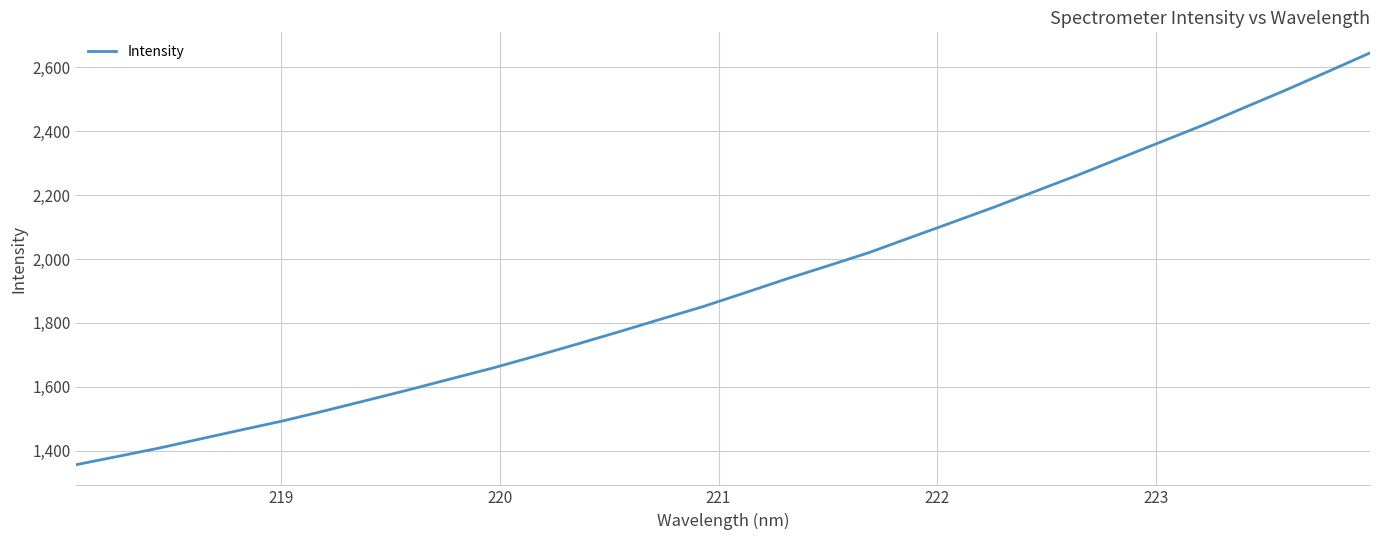

Reading left to right, what are all the values shown in this chart?

1355.6	1381.6	1408.0	1437.1	1465.8	1494.2	1526.0	1558.5	1591.4	1625.5	1659.3	1695.9	1733.5	1772.0	1811.5	1850.3	1893.3	1936.9	1978.4	2020.5	2068.1	2115.3	2162.9	2213.1	2263.0	2315.2	2367.3	2419.2	2474.9	2530.0	2587.4	2645.3